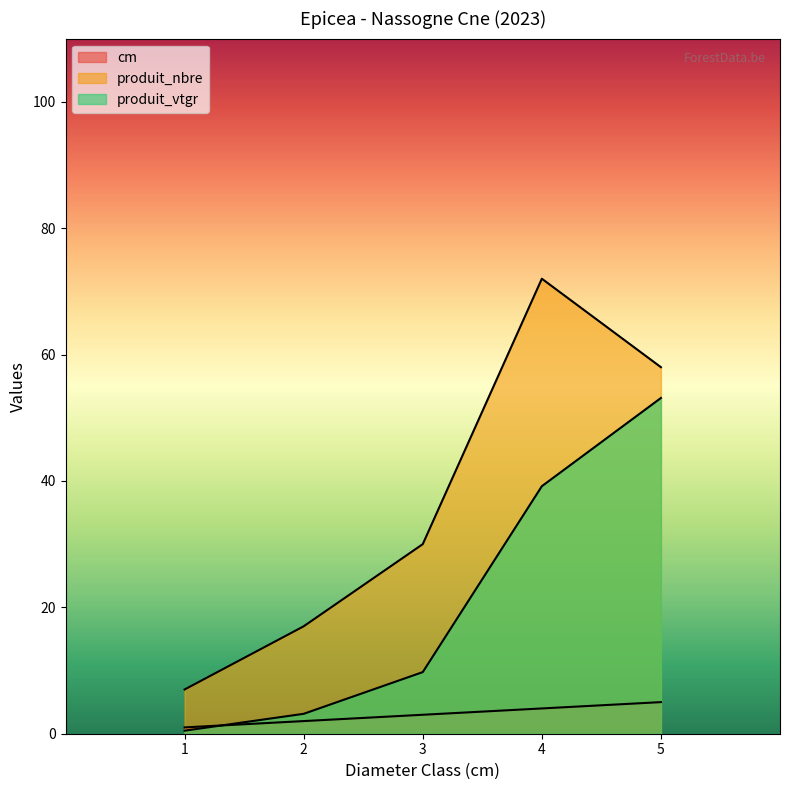

Count the cm values in the range 2 to 4.

3